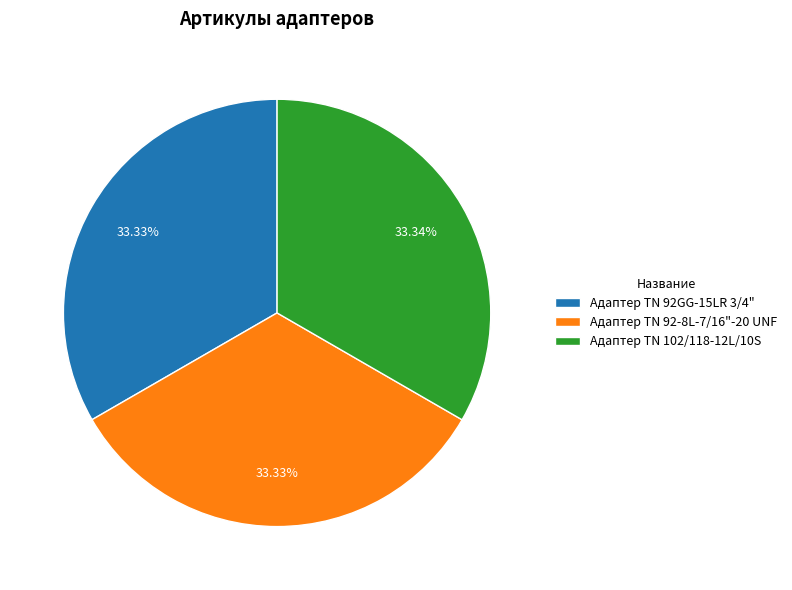

To the nearest percent, what percentage of the pie is Адаптер TN 92GG-15LR 3/4"?

33%